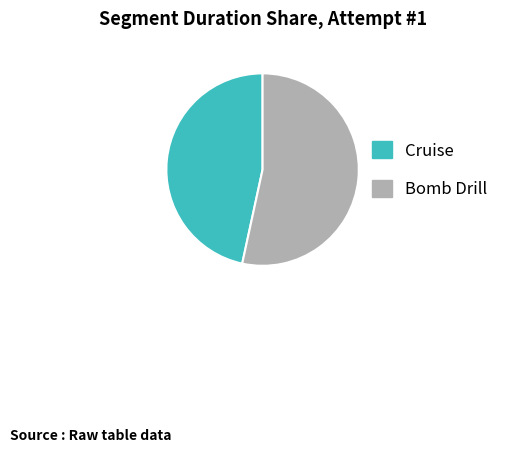

How many slices are in this pie chart?

2